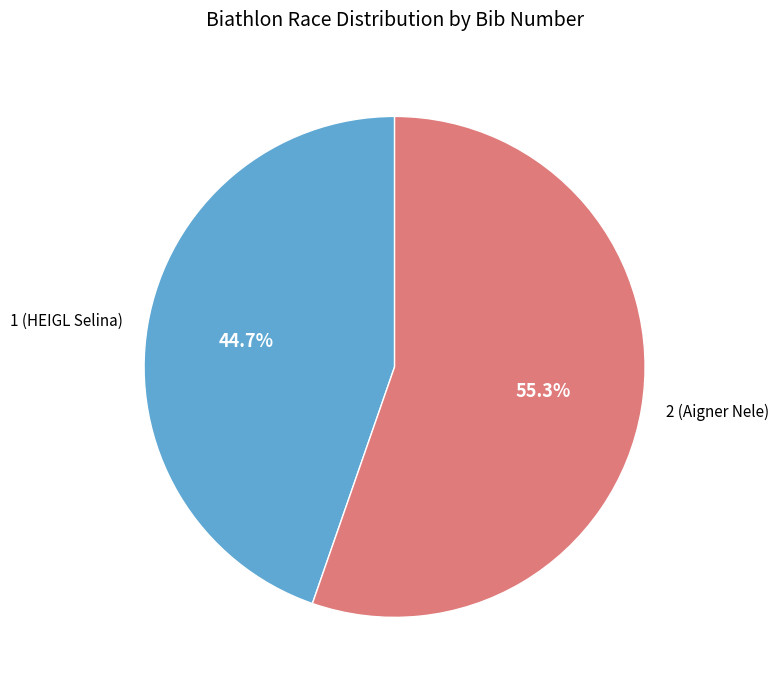

Is there any slice that represents more than half of the pie?

Yes